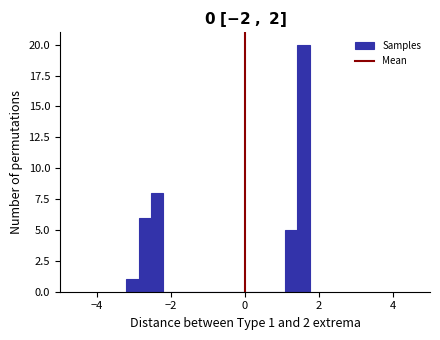

Read against the x-axis, roughly where is the centre of the tallest bar?

1.6